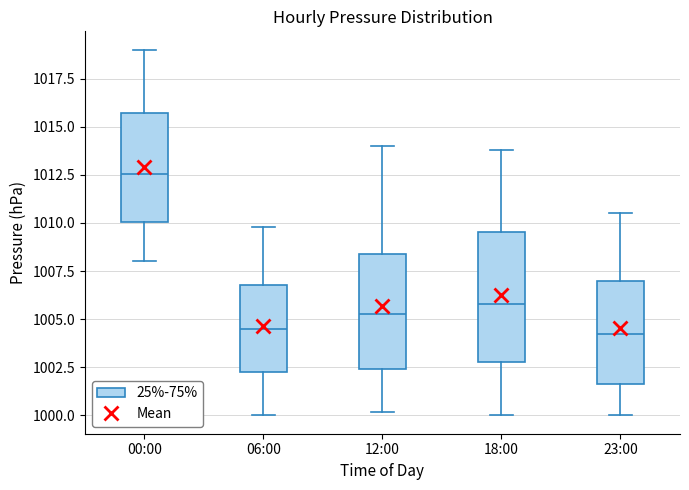

Which box is the tallest, from its lower edge to its upper edge?

18:00